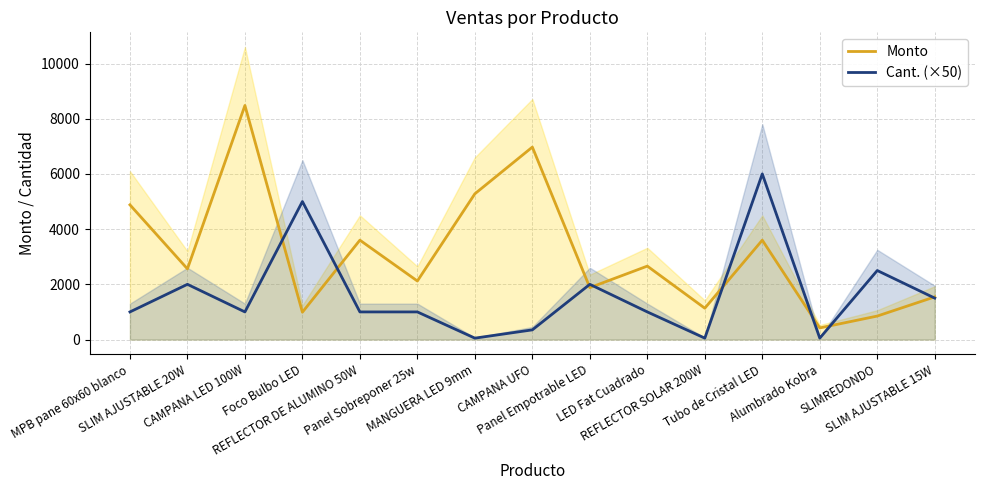

What is the label of the 10th point from the left?

LED Fat Cuadrado